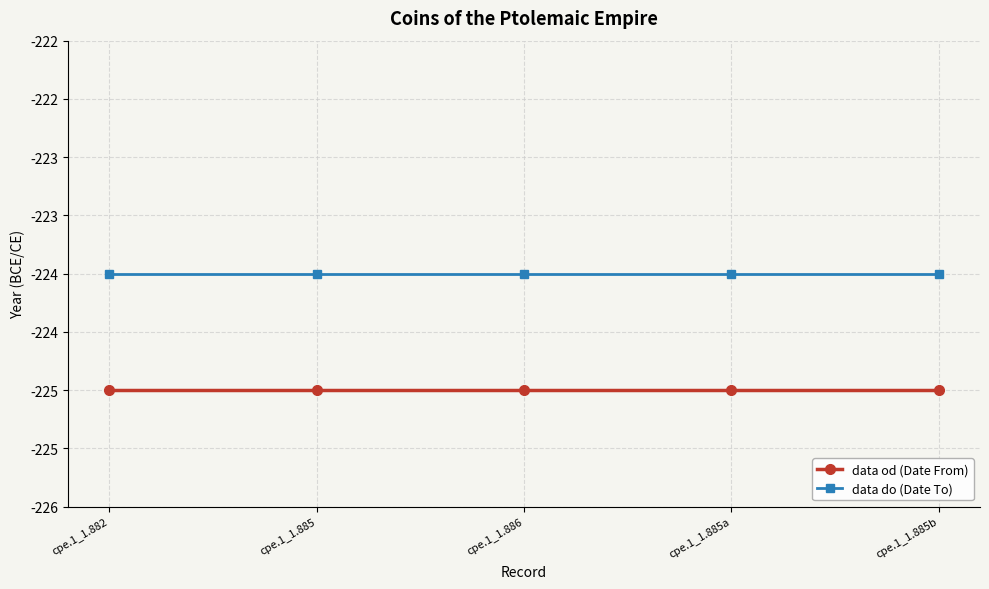

At which category is the sum across all series the highest?

cpe.1_1.882